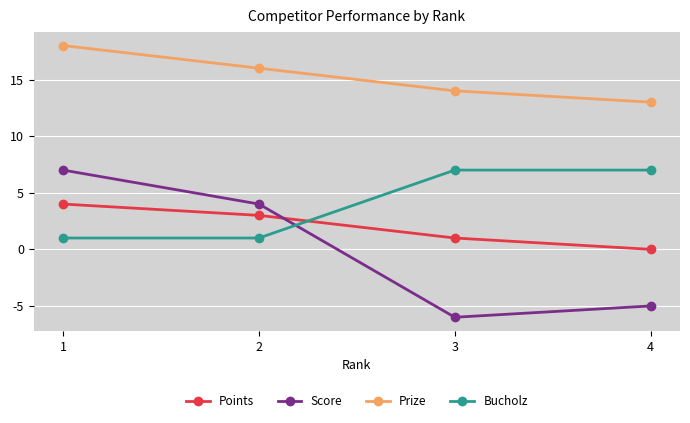

What is the difference between the second highest and second lowest values in the Score series?

9